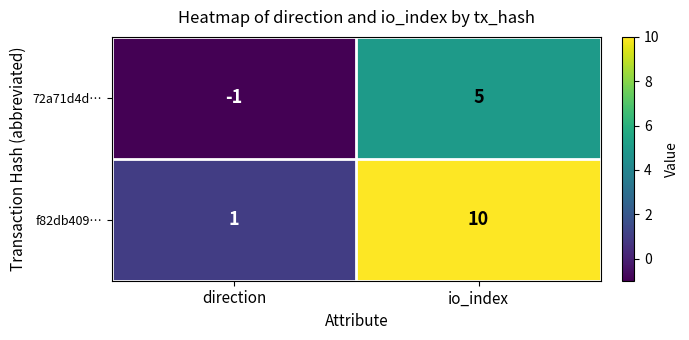

What is the approximate value of 72a71d4d… at io_index?

5